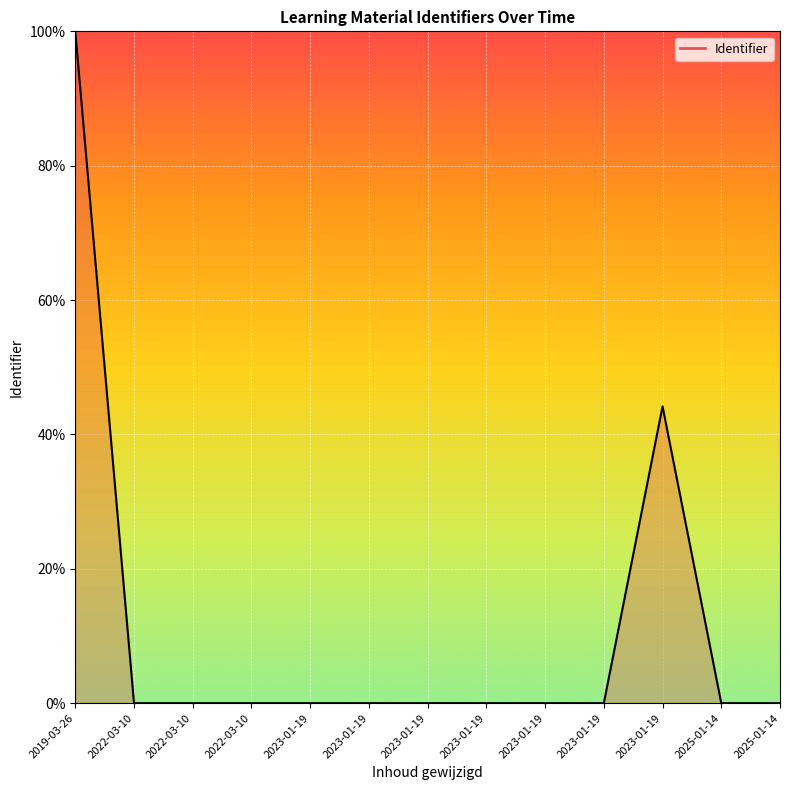

Does the chart have visible grid lines?

Yes